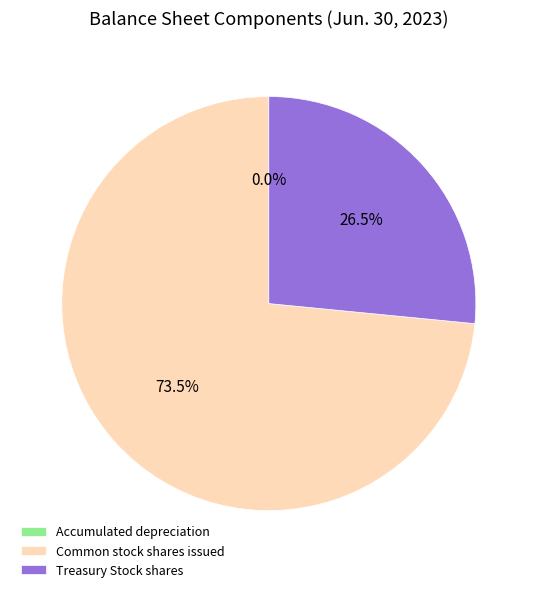

Approximately how many times larger is the value at Common stock shares issued compared to Treasury Stock shares?

2.8